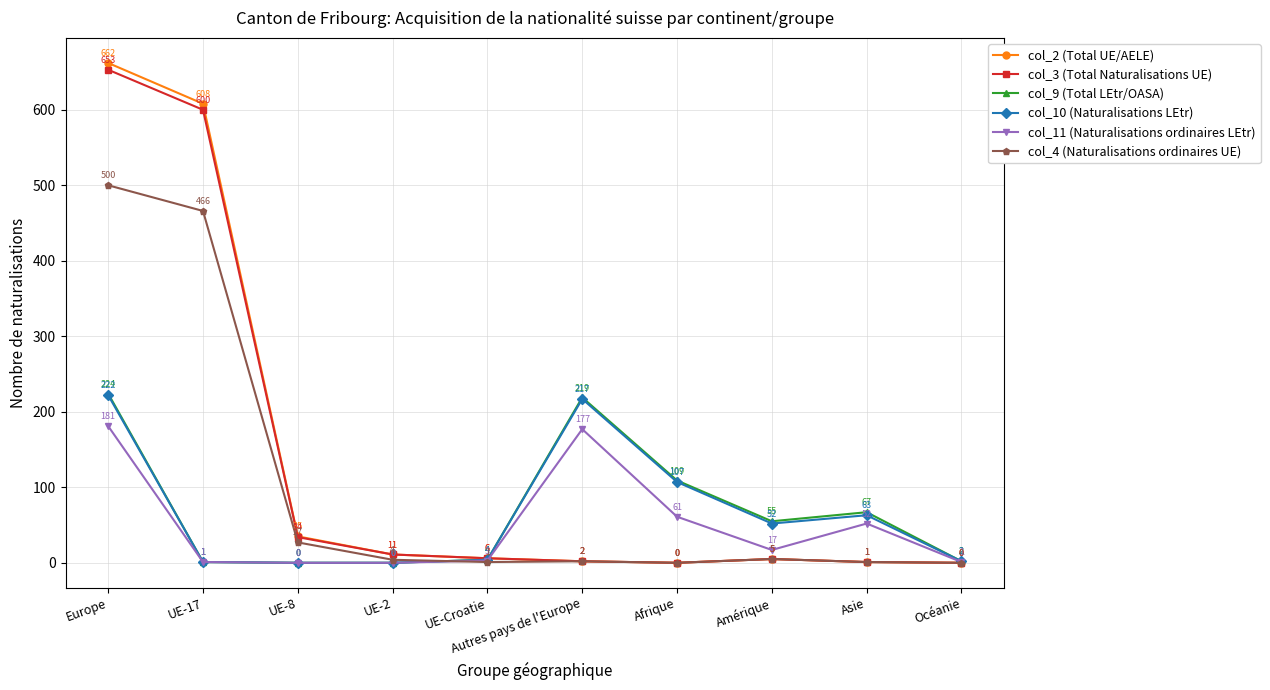

Where does the col_4 (Naturalisations ordinaires UE) series first go above 4?

Europe